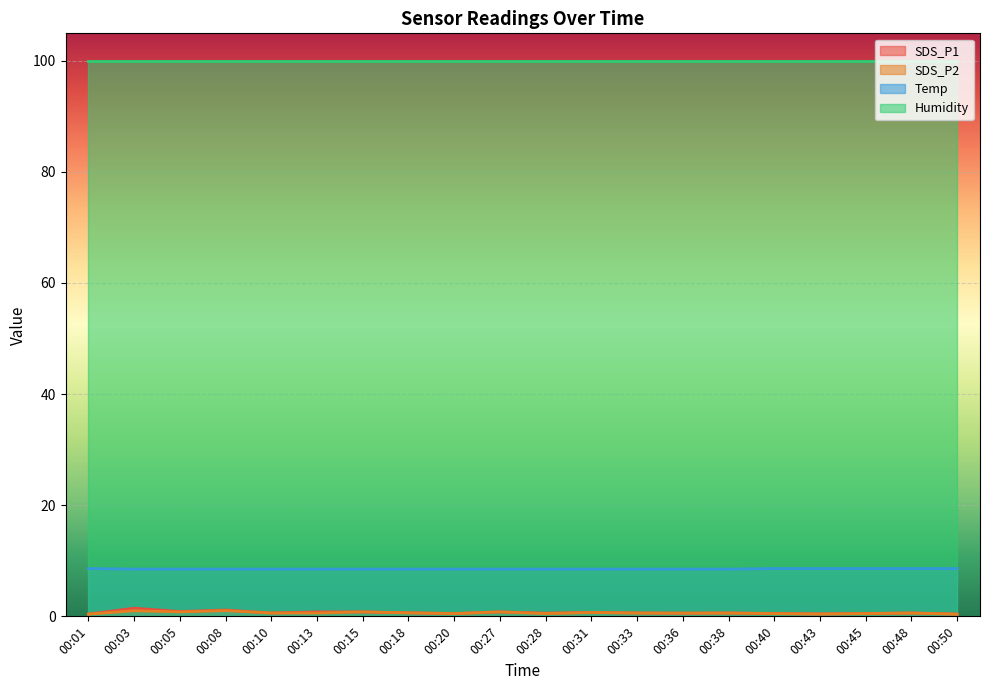

True or false: SDS_P1 and Temp cross at least once.

False